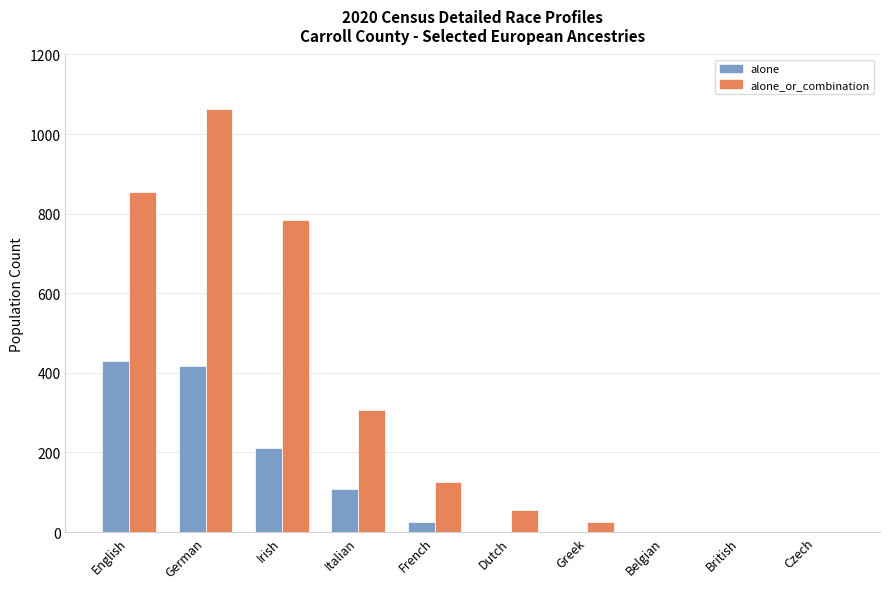

What is the sum of all alone values?

1192